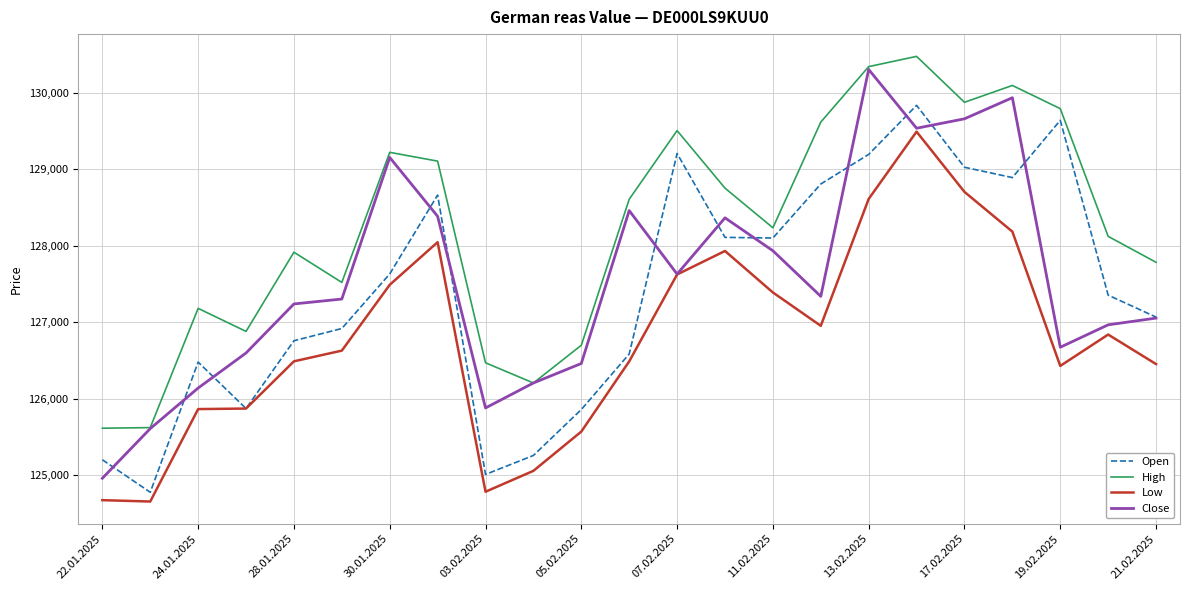

How many lines are shown in the chart?

4